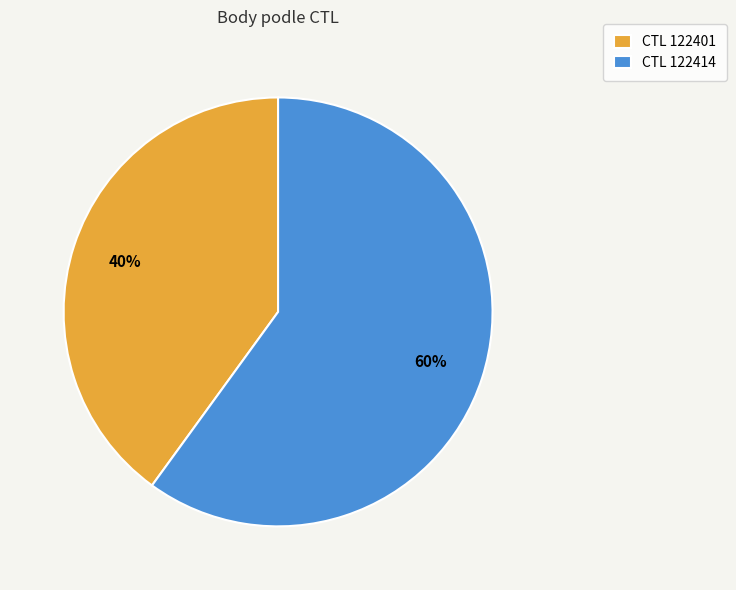

Do CTL 122414 and CTL 122401 together represent more than half of the pie?

Yes